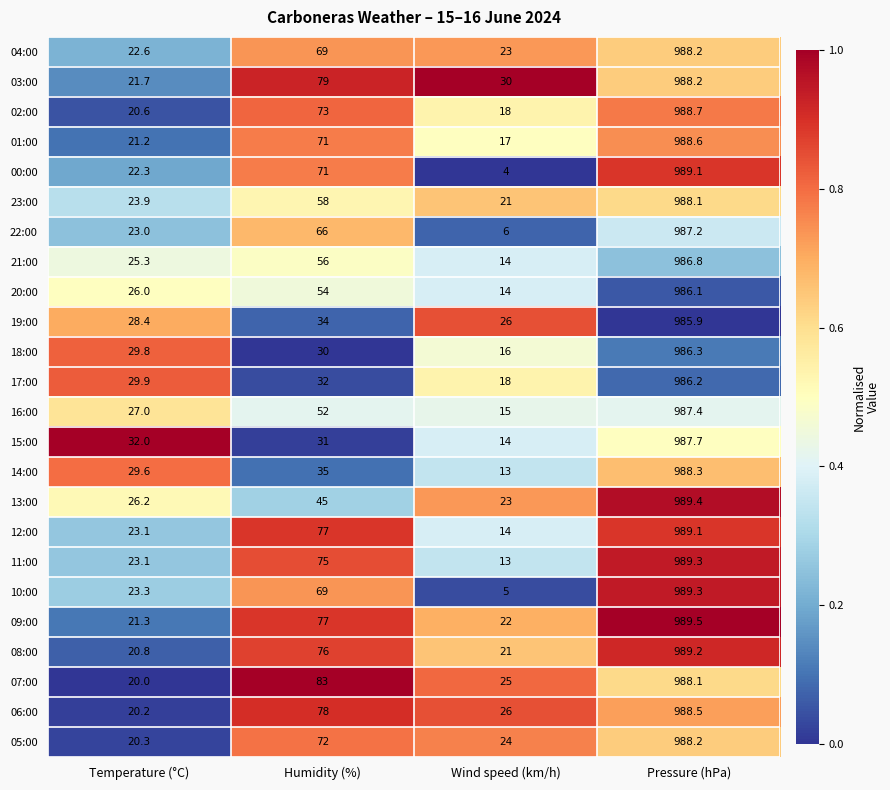

Count the number of data series in this chart.

24